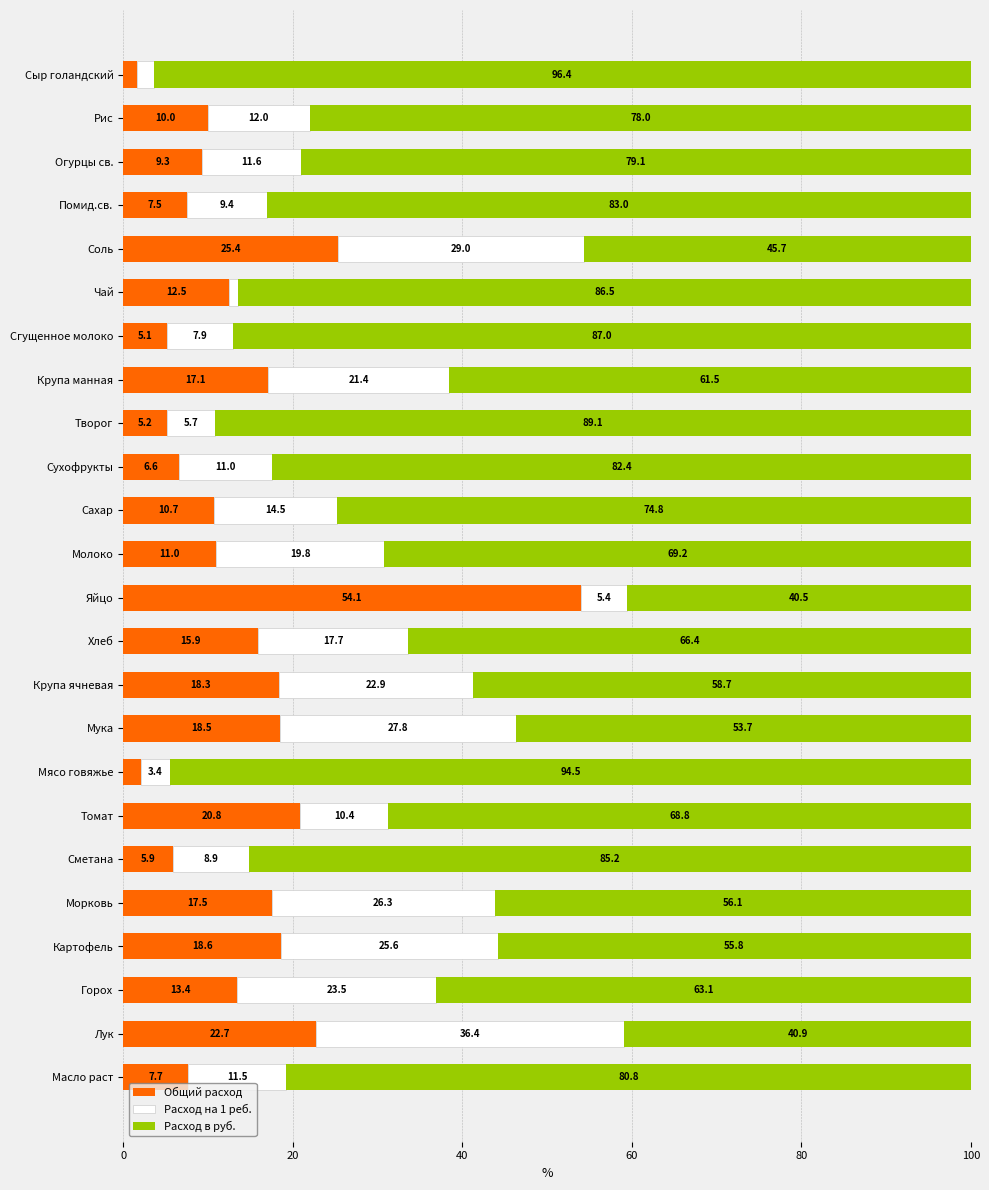

What are all the series names shown in the legend?

Общий расход, Расход на 1 реб., Расход в руб.